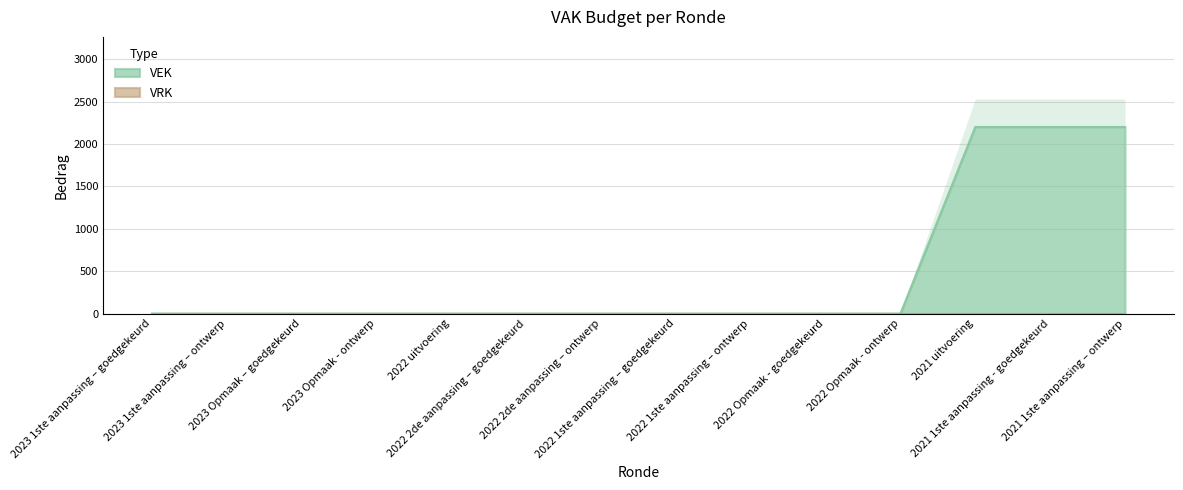

What is the label of the 4th point from the right?

2022 Opmaak - ontwerp